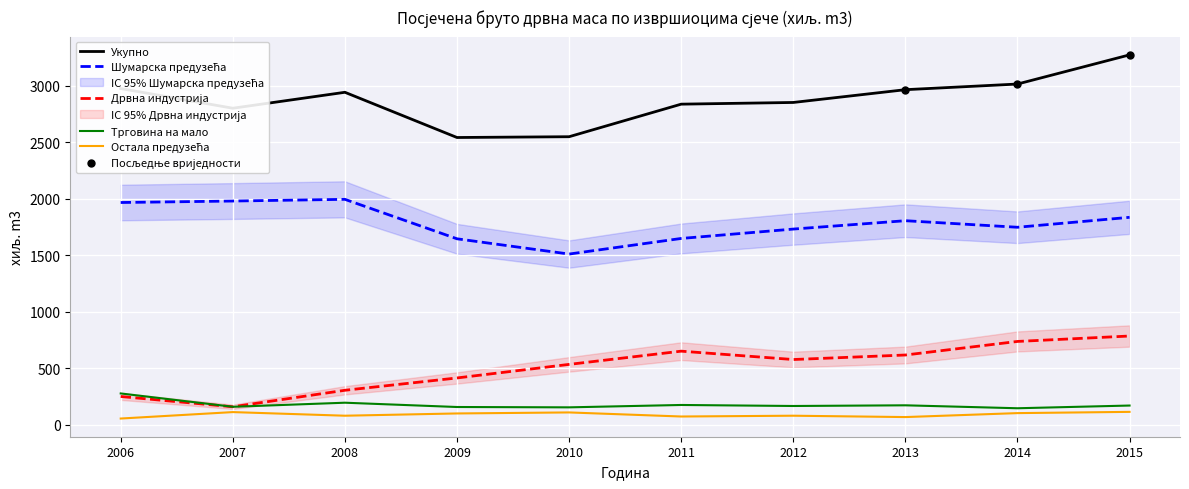

What is the total value across all series at 2014?

5757